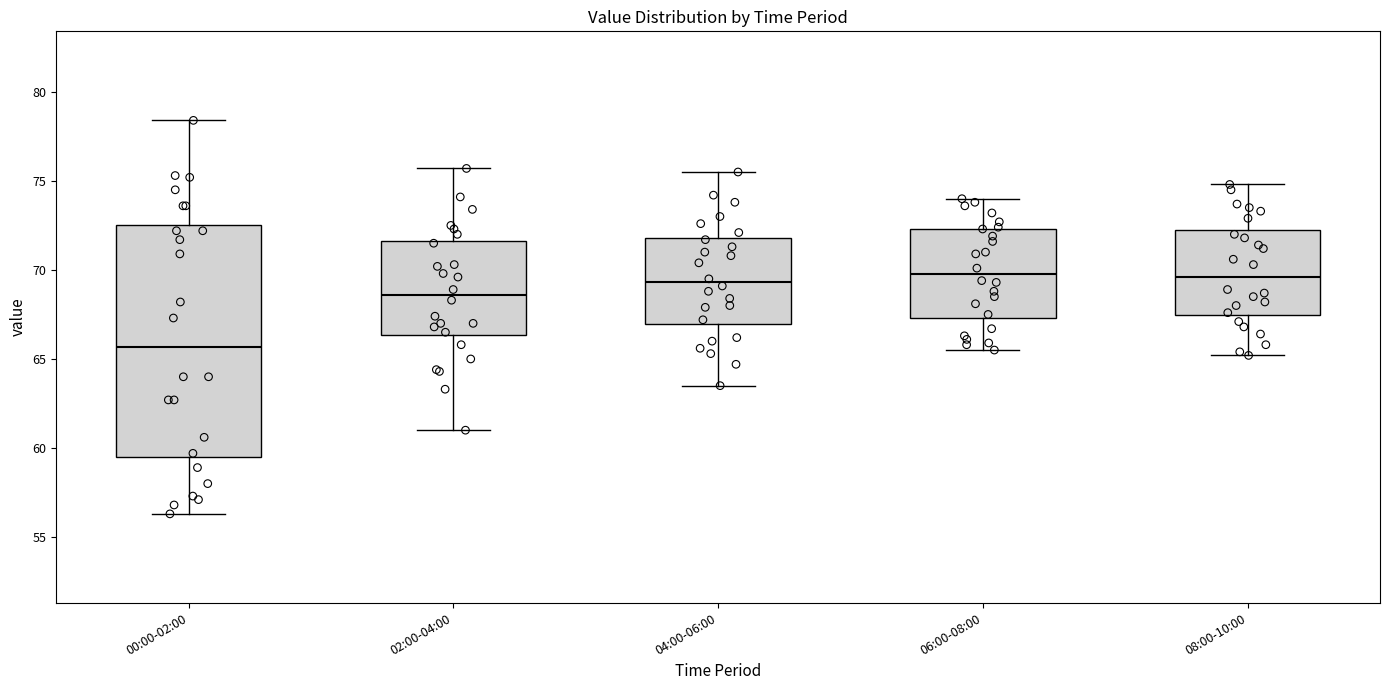

Where does the median line of the box for 02:00-04:00 sit on the y-axis? The values are not printed on the chart, so give them approximately, as read against the axis.

68.5